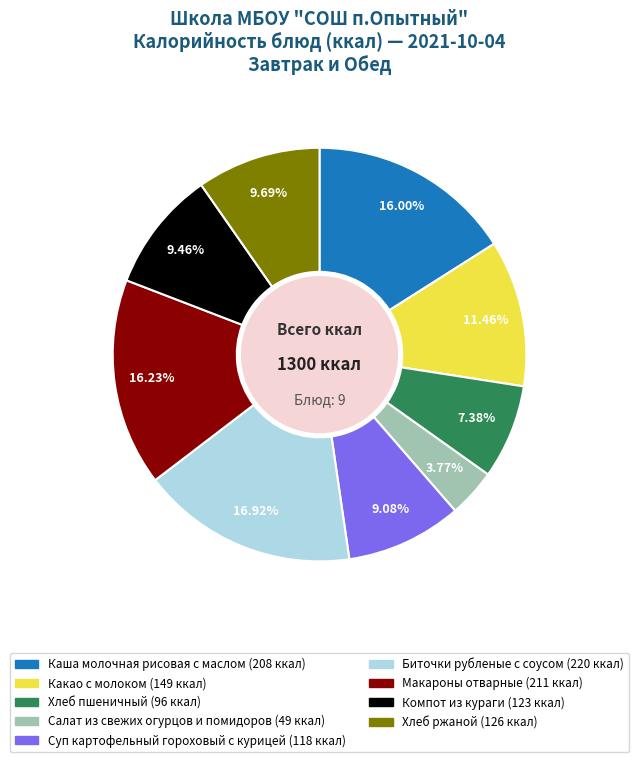

Is there any slice that represents more than half of the pie?

No